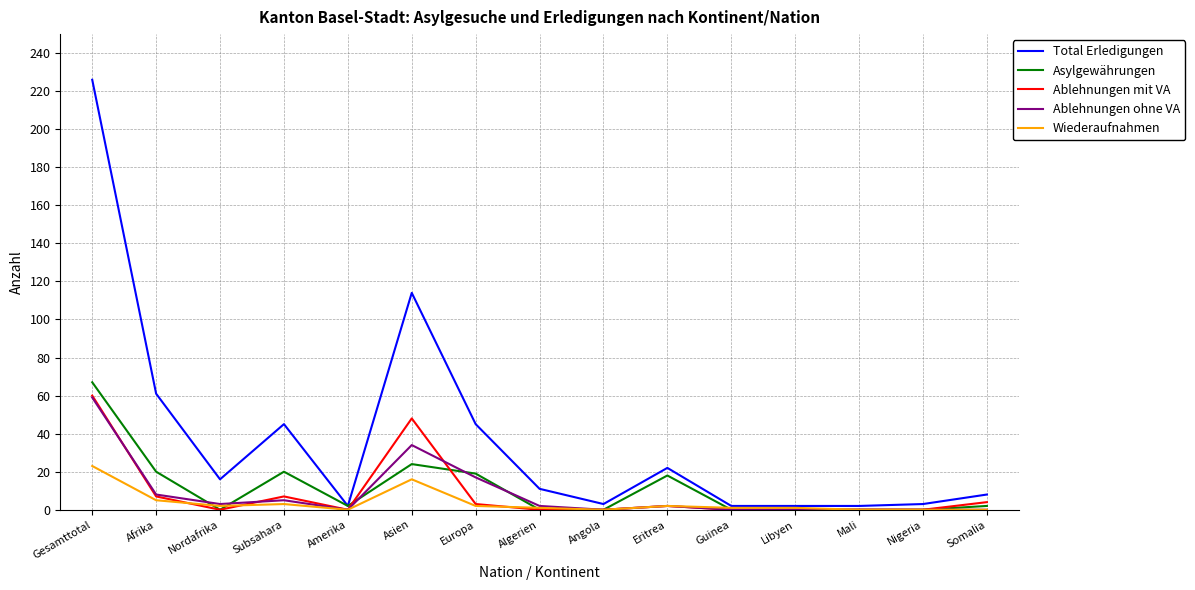

Reading right to left, what are all the values shown in this chart?

Total Erledigungen: 8	3	2	2	2	22	3	11	45	114	2	45	16	61	226
Asylgewährungen: 2	0	0	0	0	18	0	0	19	24	2	20	0	20	67
Ablehnungen mit VA: 4	0	0	0	0	2	0	0	3	48	0	7	0	7	60
Ablehnungen ohne VA: 0	0	0	0	0	2	0	2	17	34	0	5	3	8	59
Wiederaufnahmen: 0	0	0	1	1	2	0	1	2	16	0	3	2	5	23